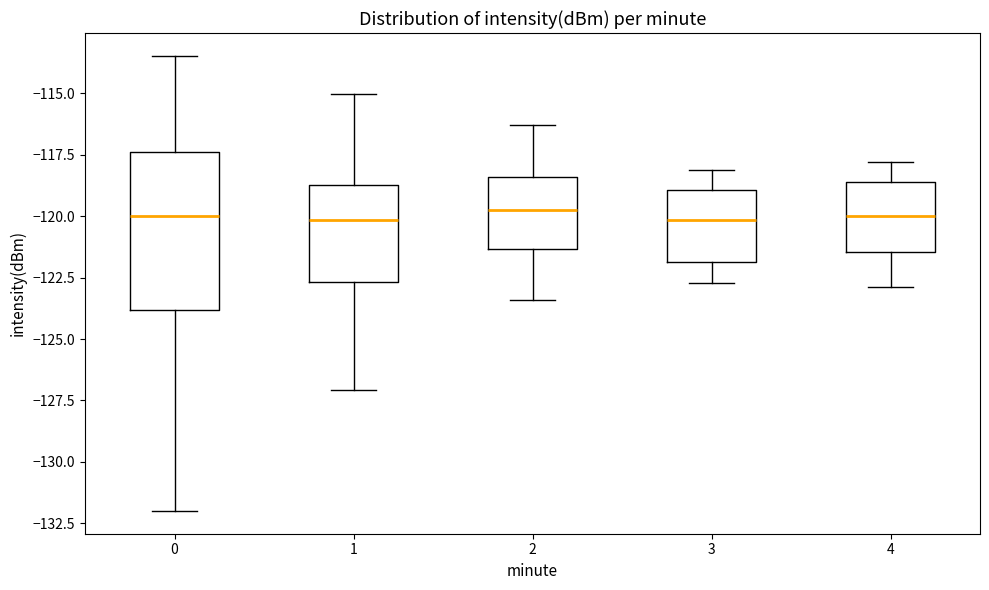

Reading left to right, read every box against the y-axis: the position of its median line, the range the box covers, and the ends of its whiskers. The values are not printed on the chart, so give them approximately, as read against the axis.

0: median -120.0, box -124.0 to -117.5, whiskers -132.0 to -113.5
1: median -120.0, box -122.5 to -118.5, whiskers -127.0 to -115.0
2: median -119.5, box -121.5 to -118.5, whiskers -123.5 to -116.5
3: median -120.0, box -122.0 to -119.0, whiskers -122.5 to -118.0
4: median -120.0, box -121.5 to -118.5, whiskers -123.0 to -118.0